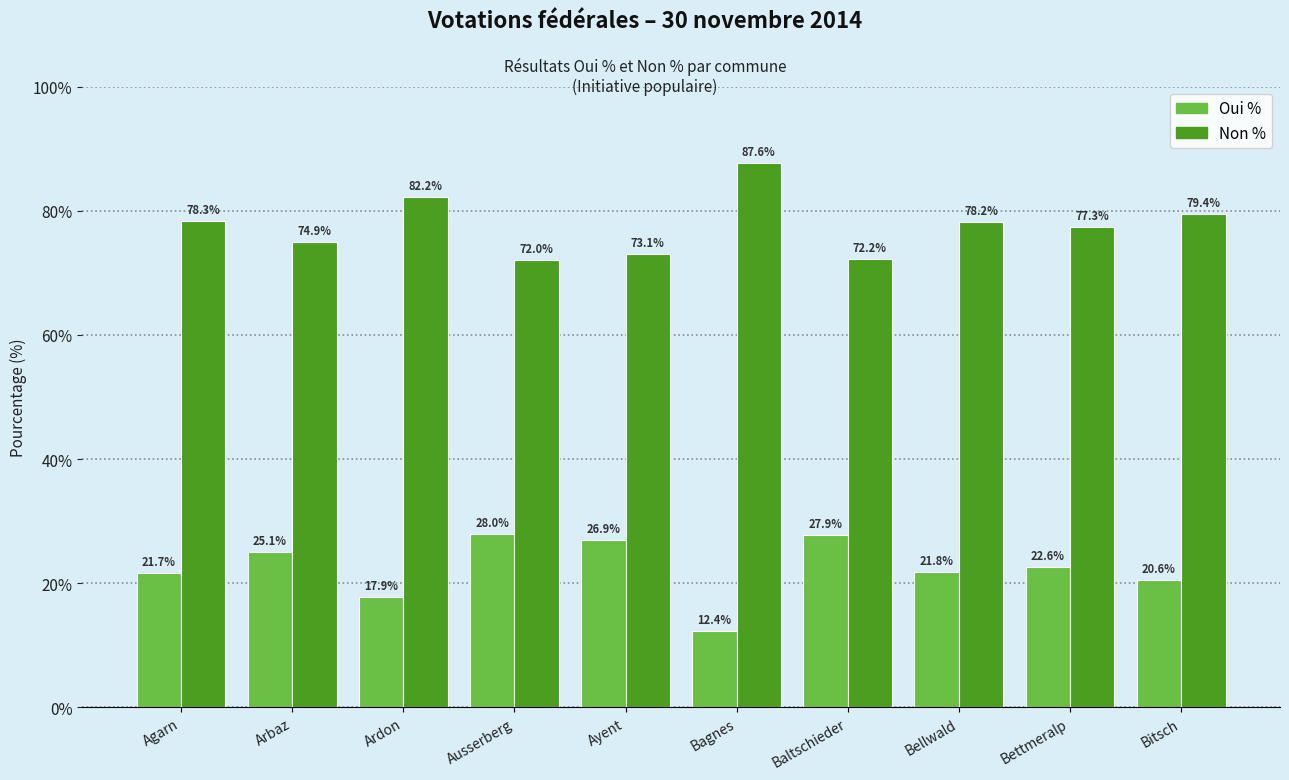

At which label does Non % first exceed 78?

Agarn